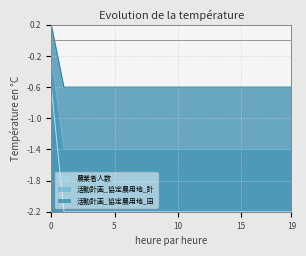

What is the maximum value shown in the chart?

0.2